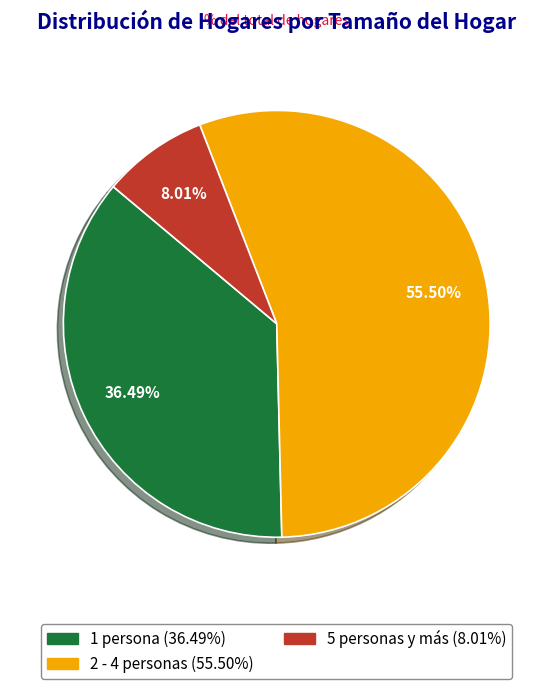

Is there any slice that represents more than half of the pie?

Yes